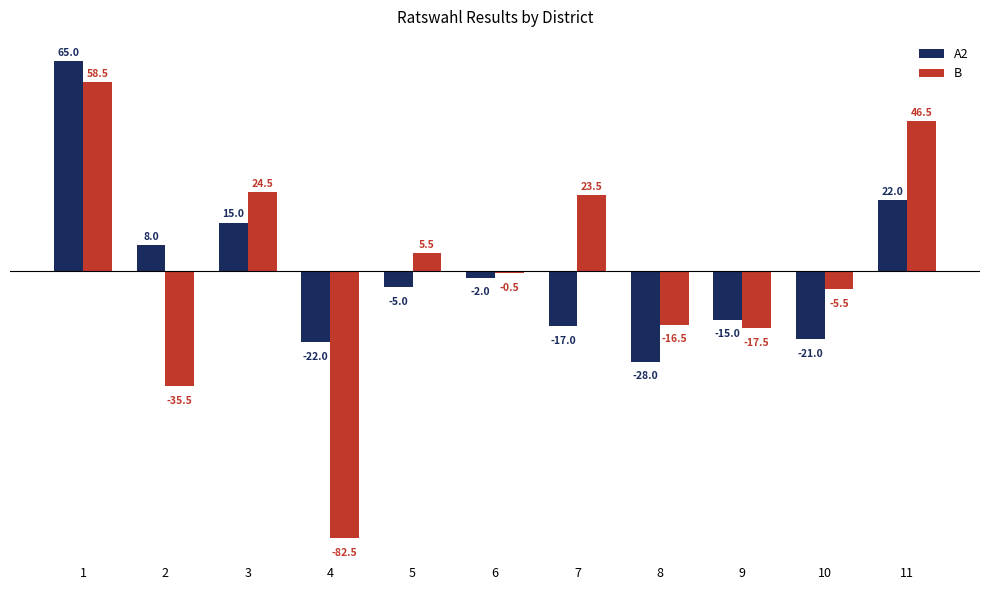

What is the difference between the B values at 7 and 1?

35.0